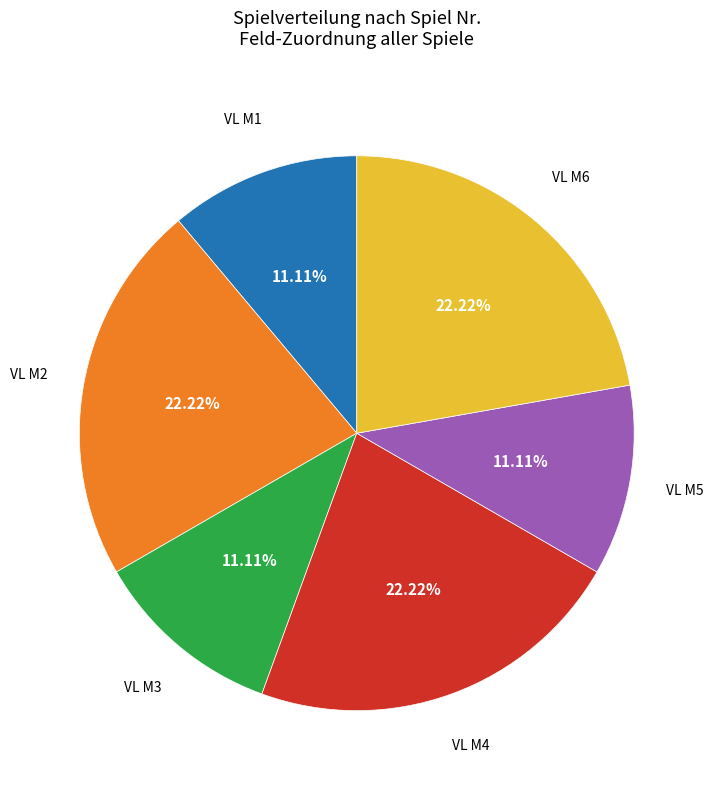

Is there any slice that represents more than half of the pie?

No